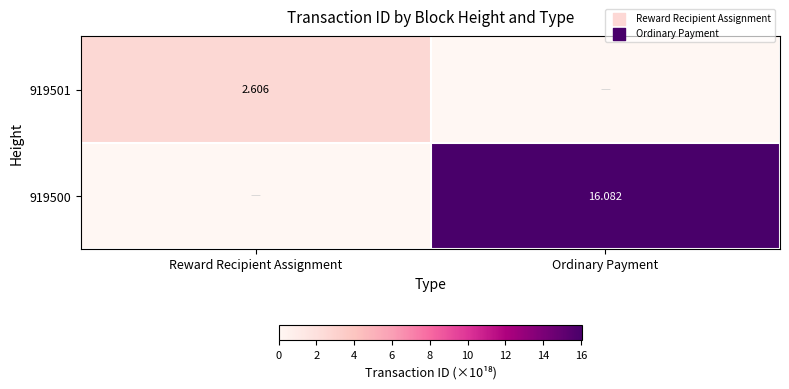

Rank the categories by 919501 value from highest to lowest.

Reward Recipient Assignment, Ordinary Payment